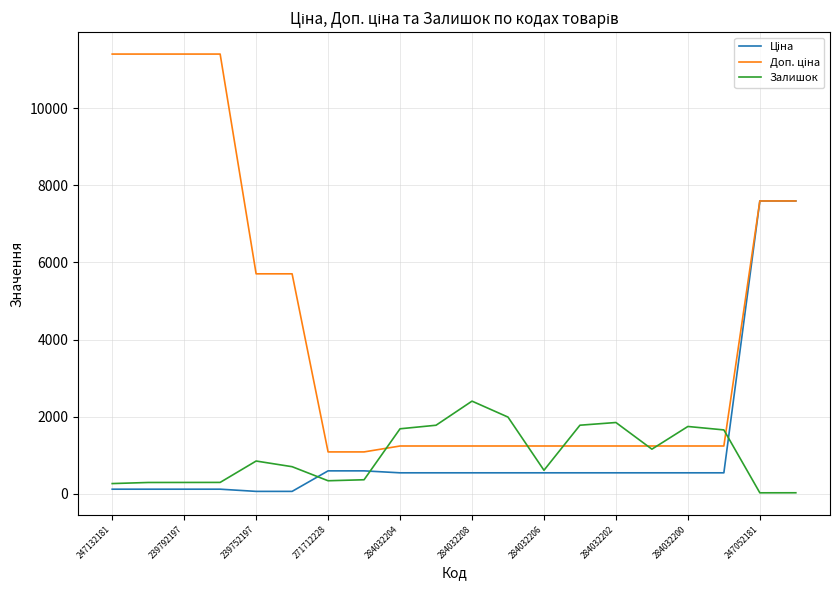

Does the chart have visible grid lines?

Yes